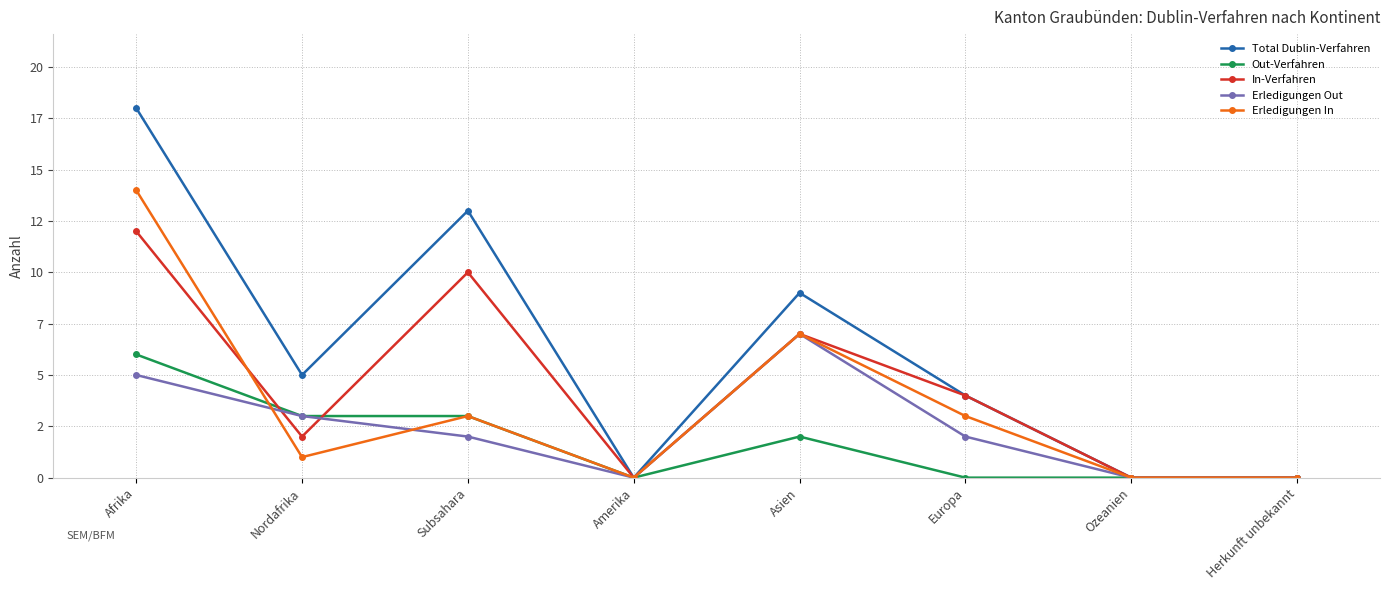

Is the value of Erledigungen In at Asien greater than the value of Erledigungen Out at Ozeanien?

Yes